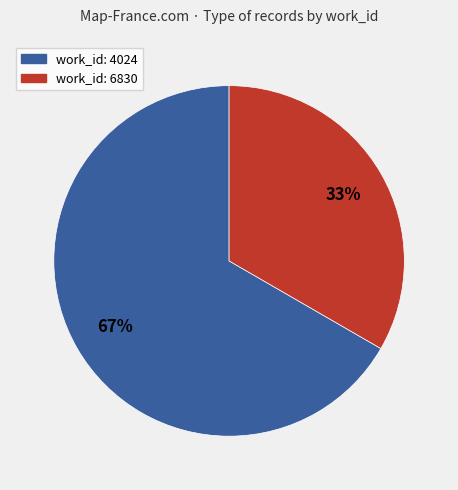

How many segments does this pie chart have?

2